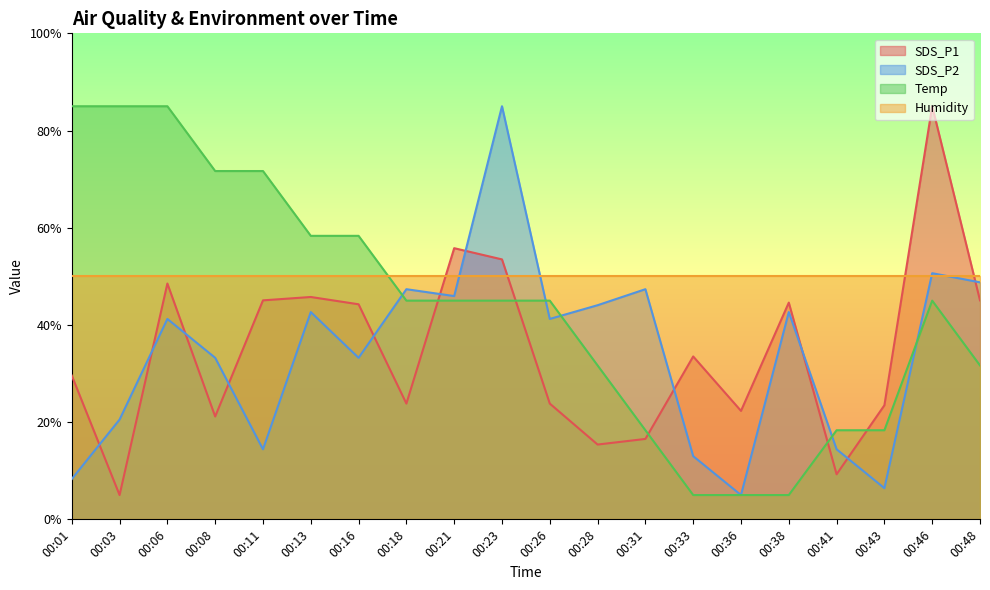

At which label does SDS_P1 reach its peak?

00:46